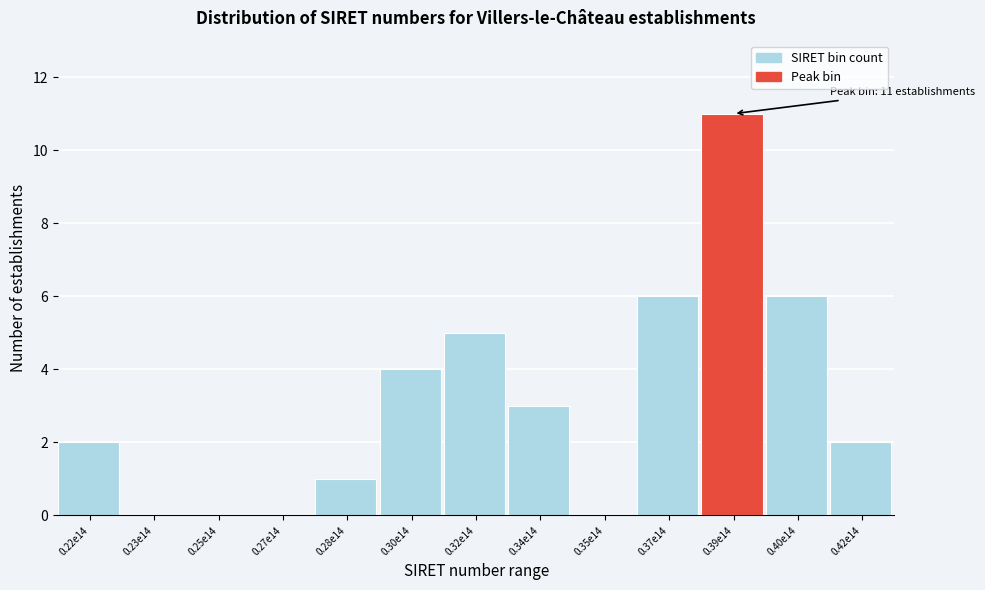

Reading left to right, extract all data points from this chart.

0.22e14=2	0.23e14=0	0.25e14=0	0.27e14=0	0.28e14=1	0.30e14=4	0.32e14=5	0.34e14=3	0.35e14=0	0.37e14=6	0.39e14=11	0.40e14=6	0.42e14=2